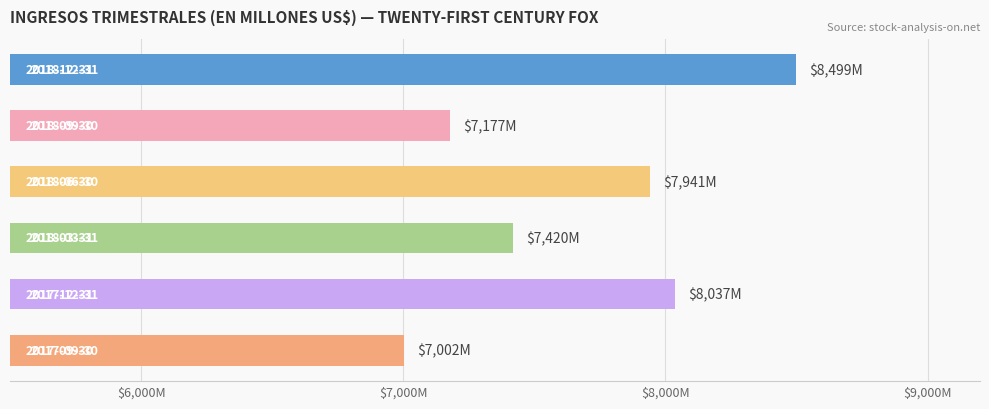

Are the bars horizontal?

Yes